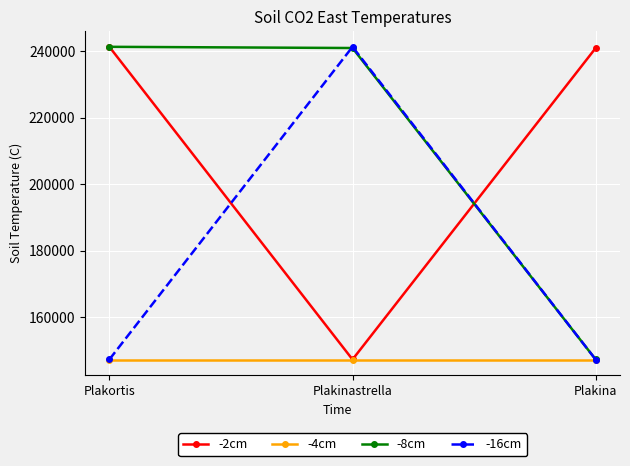

At which label is -8cm closest to 194331?

Plakinastrella